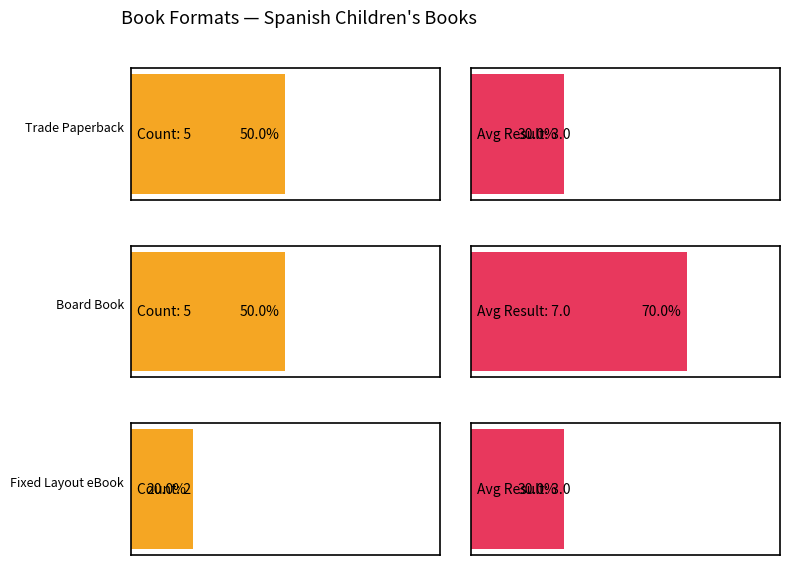

What is the difference between the maximum and minimum values in the Count series?

3